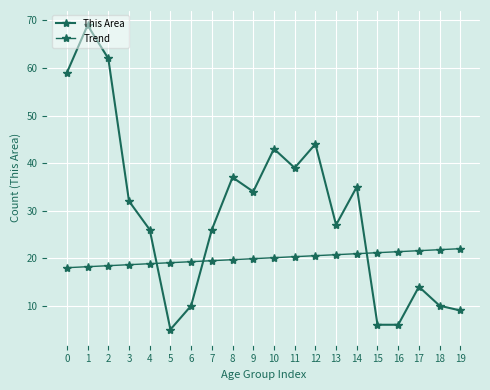

List the series in order of their peak value, lowest first.

Trend, This Area